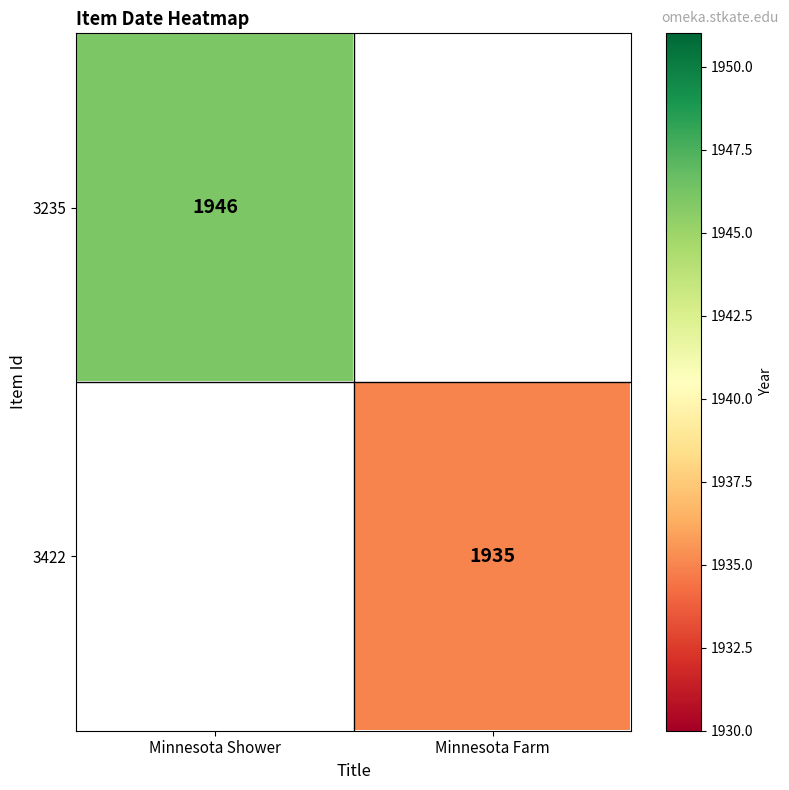

What is the greatest value displayed?

1946.0